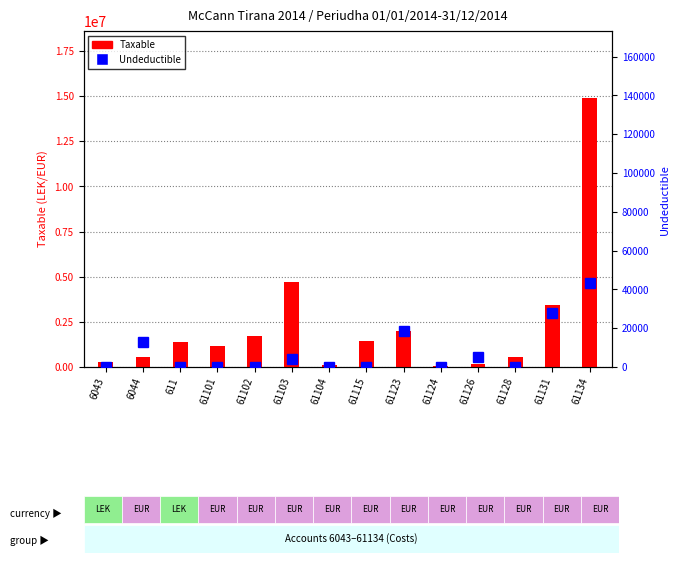

Which has a higher value, 61131 or 61101?

61131